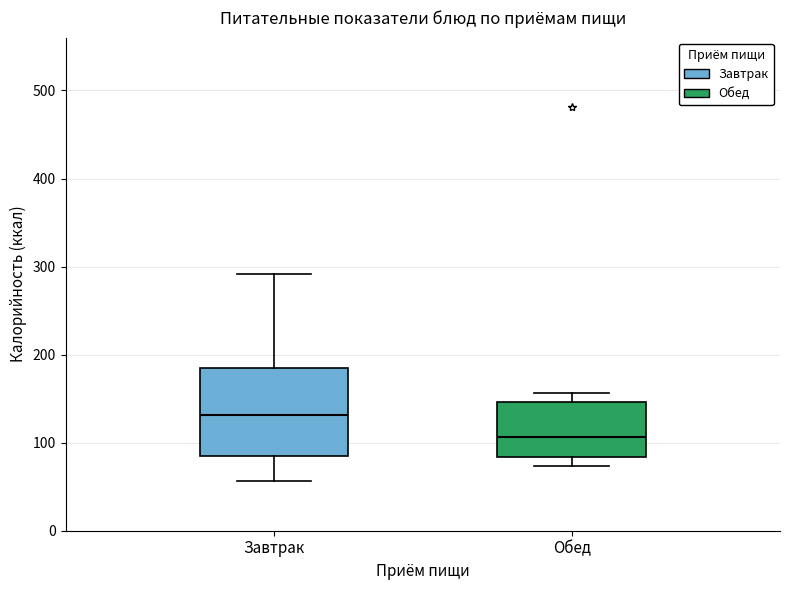

Comparing the boxes themselves (not the whiskers), which one is the tallest?

Завтрак